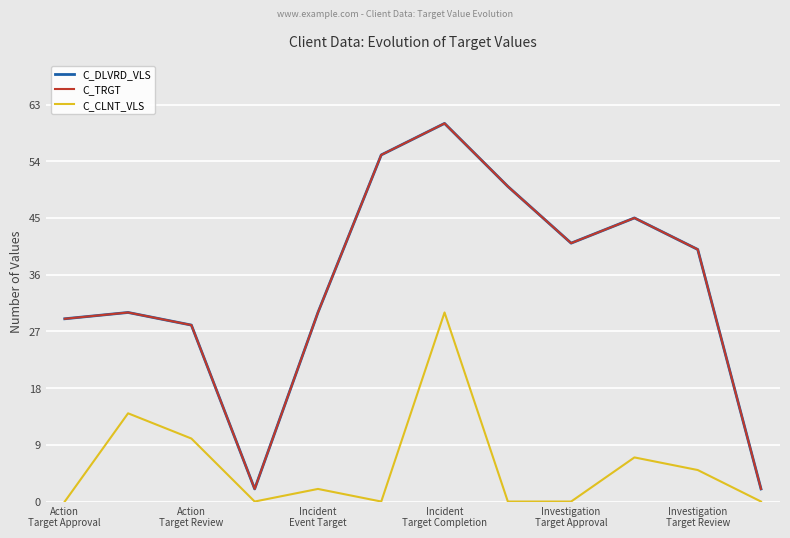

True or false: C_TRGT and C_DLVRD_VLS cross at least once.

False